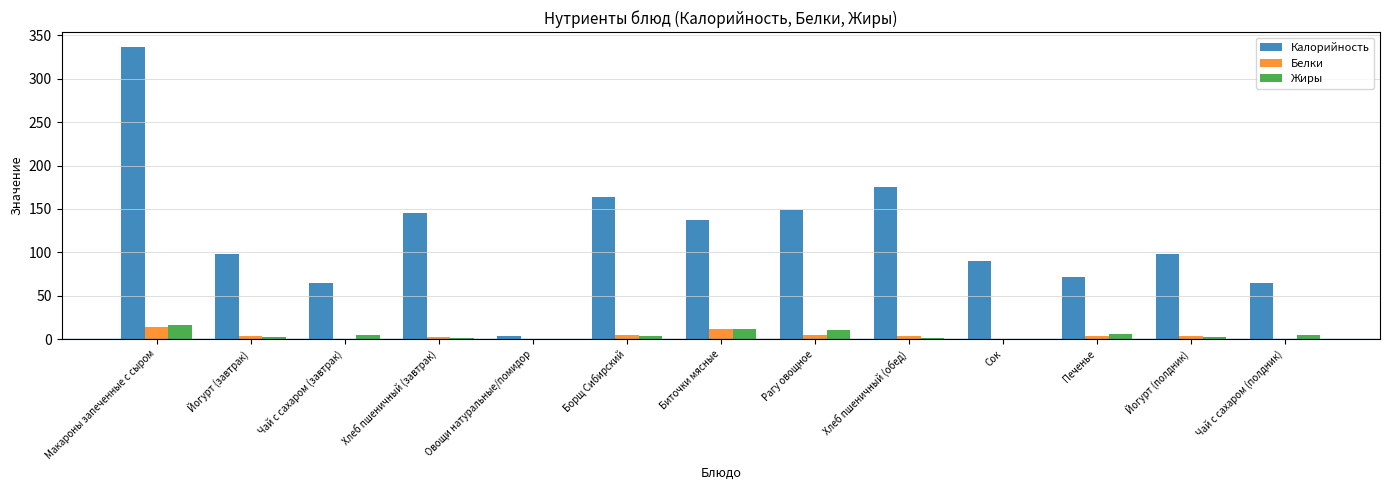

Between Хлеб пшеничный (завтрак) and Сок, which series saw the biggest shift?

Калорийность